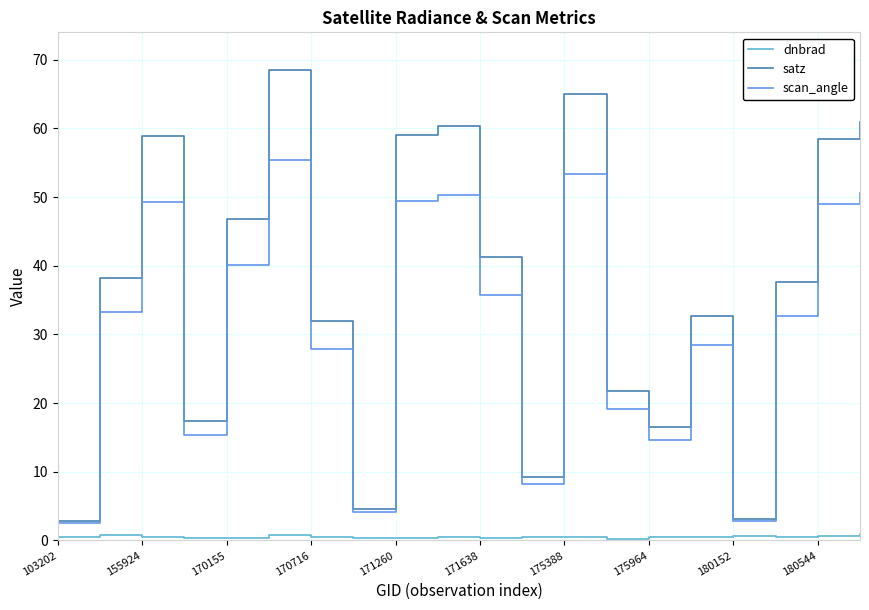

What is the value of the scan_angle point at the 14th from the left?

19.2